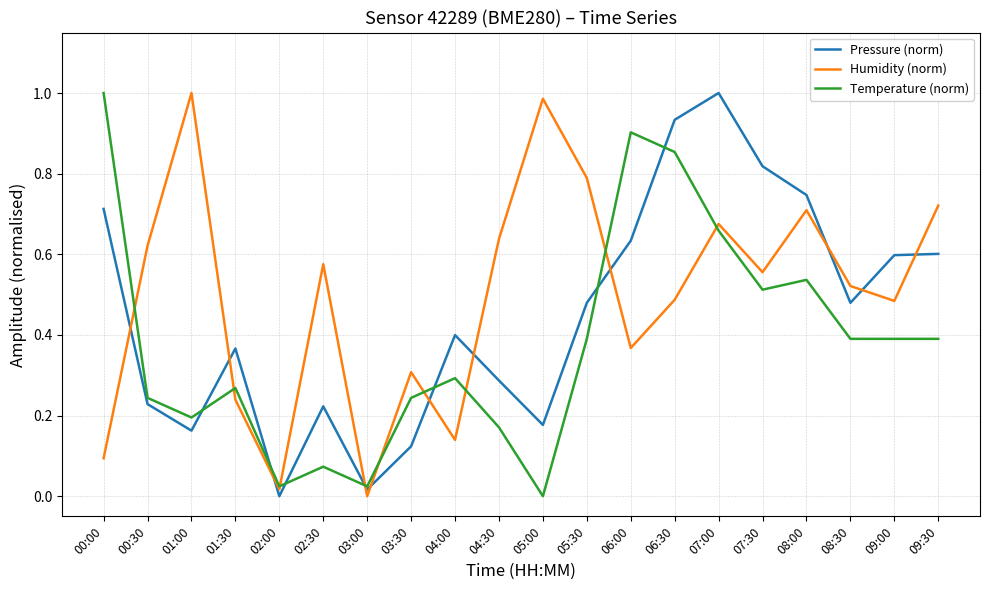

List the series in order of their overall mean, highest first.

Humidity (norm), Pressure (norm), Temperature (norm)